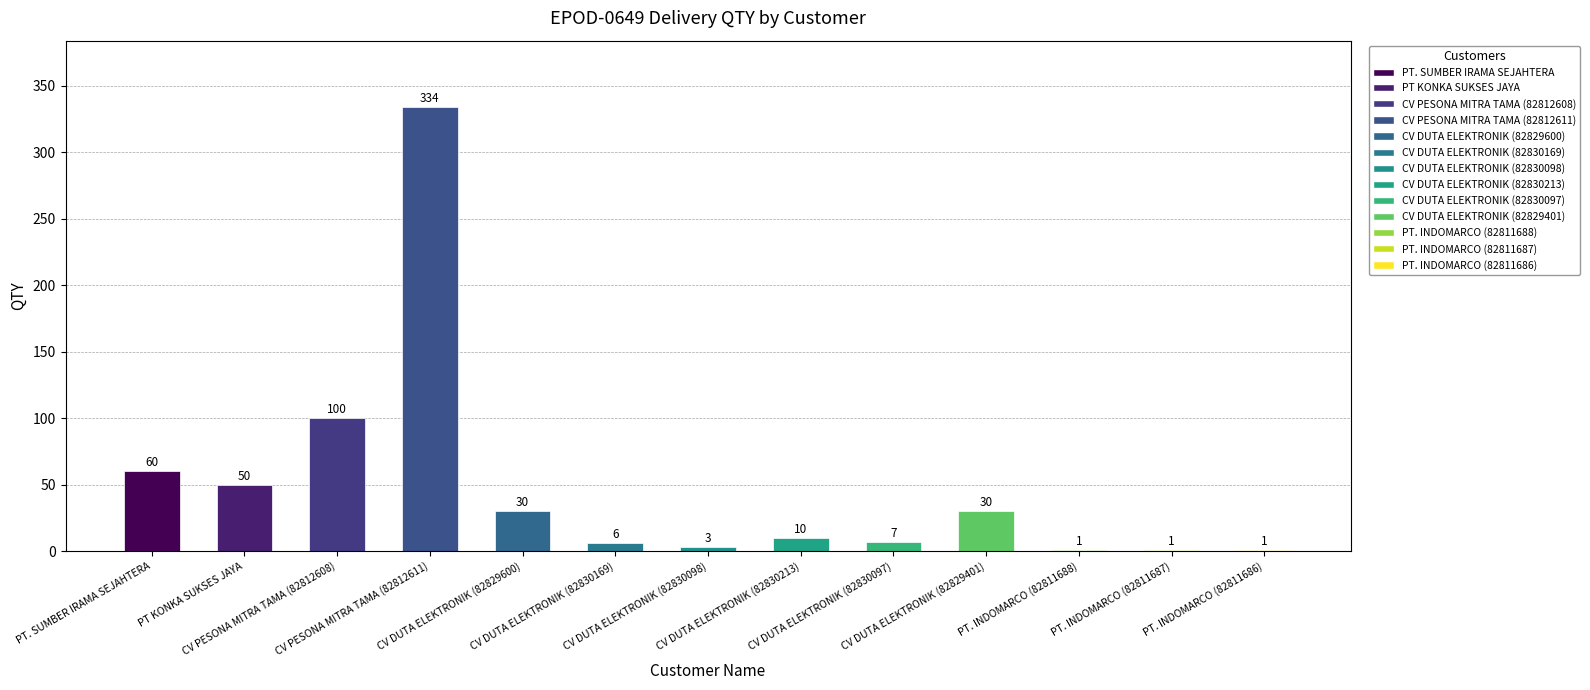

How many data points does each series have?

13